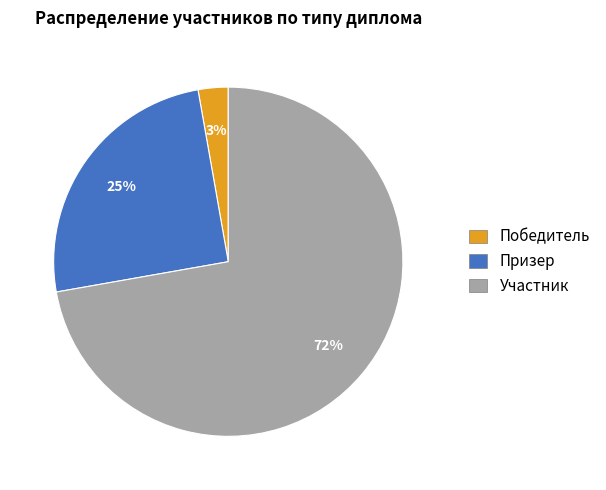

To the nearest percent, what is the average slice percentage?

33%